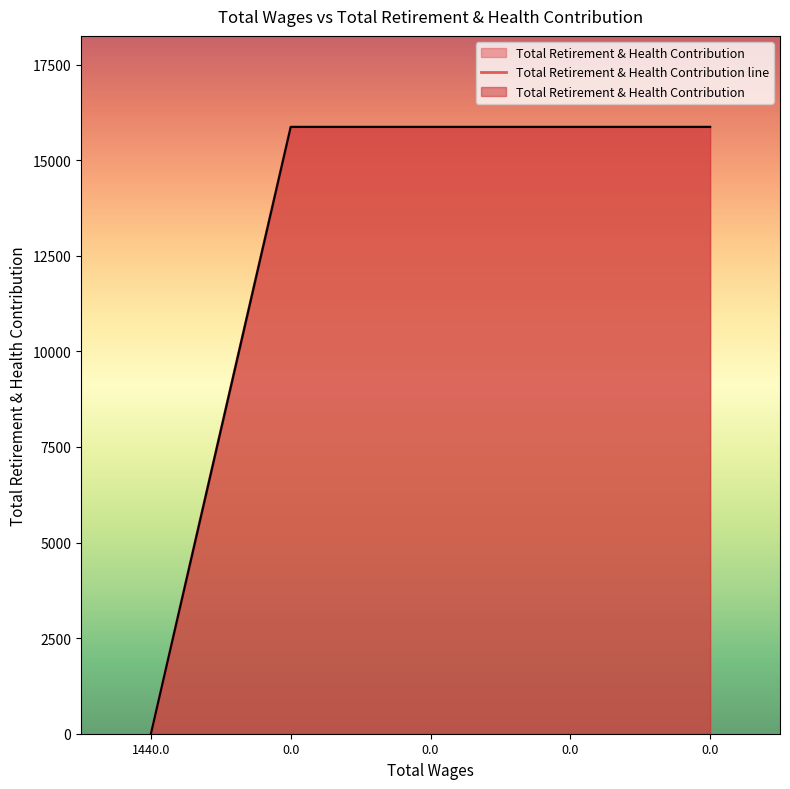

What is the sum of the values at 0.0 and 0.0?

31736